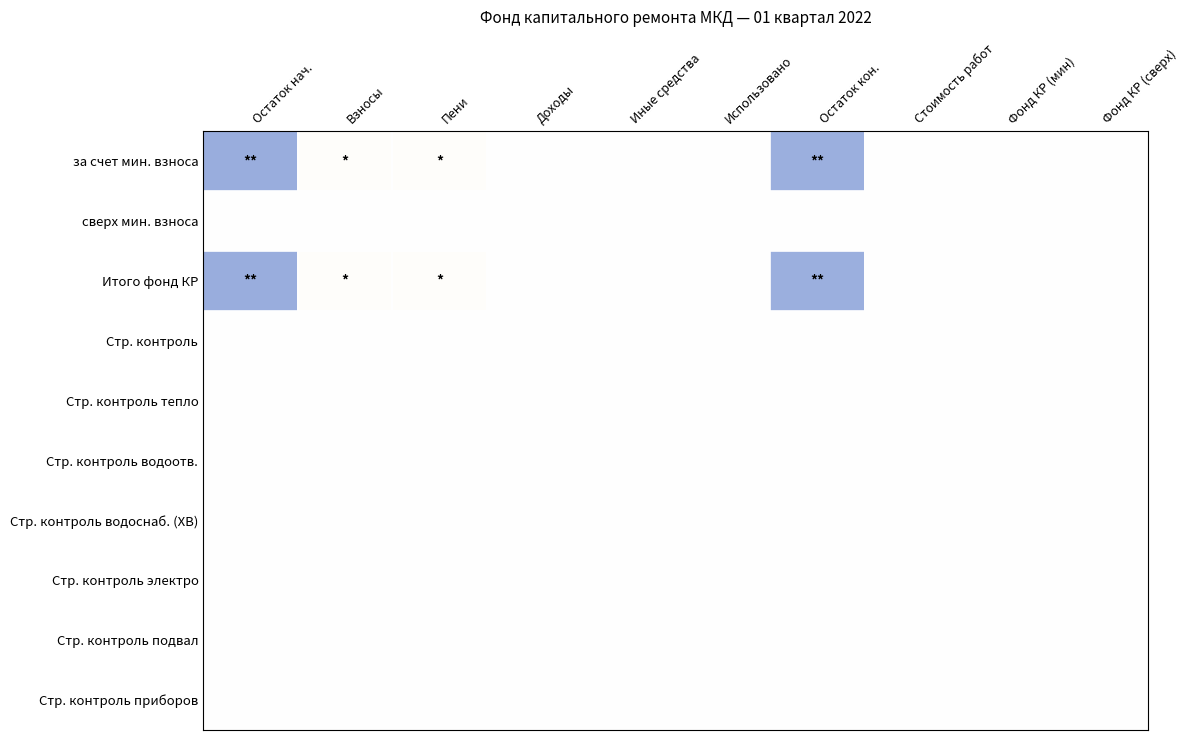

Reading left to right, extract all data points from this chart.

за счет мин. взноса: Остаток нач.=-1702.2	Взносы=43.8	Пени=43.8	Доходы=0.0	Иные средства=0.0	Использовано=0.0	Остаток кон.=-1658.4	Стоимость работ=0.0	Фонд КР (мин)=0.0	Фонд КР (сверх)=0.0
сверх мин. взноса: Остаток нач.=0.0	Взносы=0.0	Пени=0.0	Доходы=0.0	Иные средства=0.0	Использовано=0.0	Остаток кон.=0.0	Стоимость работ=0.0	Фонд КР (мин)=0.0	Фонд КР (сверх)=0.0
Итого фонд КР: Остаток нач.=-1702.2	Взносы=43.8	Пени=43.8	Доходы=0.0	Иные средства=0.0	Использовано=0.0	Остаток кон.=-1658.4	Стоимость работ=0.0	Фонд КР (мин)=0.0	Фонд КР (сверх)=0.0
Стр. контроль: Остаток нач.=0.0	Взносы=0.0	Пени=0.0	Доходы=0.0	Иные средства=0.0	Использовано=0.0	Остаток кон.=0.0	Стоимость работ=0.0	Фонд КР (мин)=0.0	Фонд КР (сверх)=0.0
Стр. контроль тепло: Остаток нач.=0.0	Взносы=0.0	Пени=0.0	Доходы=0.0	Иные средства=0.0	Использовано=0.0	Остаток кон.=0.0	Стоимость работ=0.0	Фонд КР (мин)=0.0	Фонд КР (сверх)=0.0
Стр. контроль водоотв.: Остаток нач.=0.0	Взносы=0.0	Пени=0.0	Доходы=0.0	Иные средства=0.0	Использовано=0.0	Остаток кон.=0.0	Стоимость работ=0.0	Фонд КР (мин)=0.0	Фонд КР (сверх)=0.0
Стр. контроль водоснаб. (ХВ): Остаток нач.=0.0	Взносы=0.0	Пени=0.0	Доходы=0.0	Иные средства=0.0	Использовано=0.0	Остаток кон.=0.0	Стоимость работ=0.0	Фонд КР (мин)=0.0	Фонд КР (сверх)=0.0
Стр. контроль электро: Остаток нач.=0.0	Взносы=0.0	Пени=0.0	Доходы=0.0	Иные средства=0.0	Использовано=0.0	Остаток кон.=0.0	Стоимость работ=0.0	Фонд КР (мин)=0.0	Фонд КР (сверх)=0.0
Стр. контроль подвал: Остаток нач.=0.0	Взносы=0.0	Пени=0.0	Доходы=0.0	Иные средства=0.0	Использовано=0.0	Остаток кон.=0.0	Стоимость работ=0.0	Фонд КР (мин)=0.0	Фонд КР (сверх)=0.0
Стр. контроль приборов: Остаток нач.=0.0	Взносы=0.0	Пени=0.0	Доходы=0.0	Иные средства=0.0	Использовано=0.0	Остаток кон.=0.0	Стоимость работ=0.0	Фонд КР (мин)=0.0	Фонд КР (сверх)=0.0